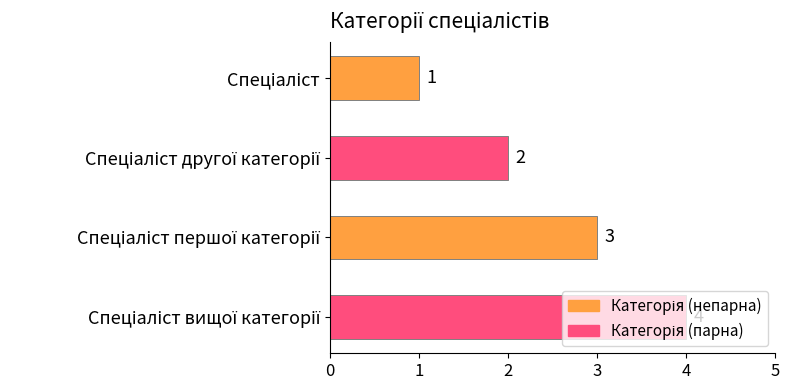

How many series are shown in this chart?

1